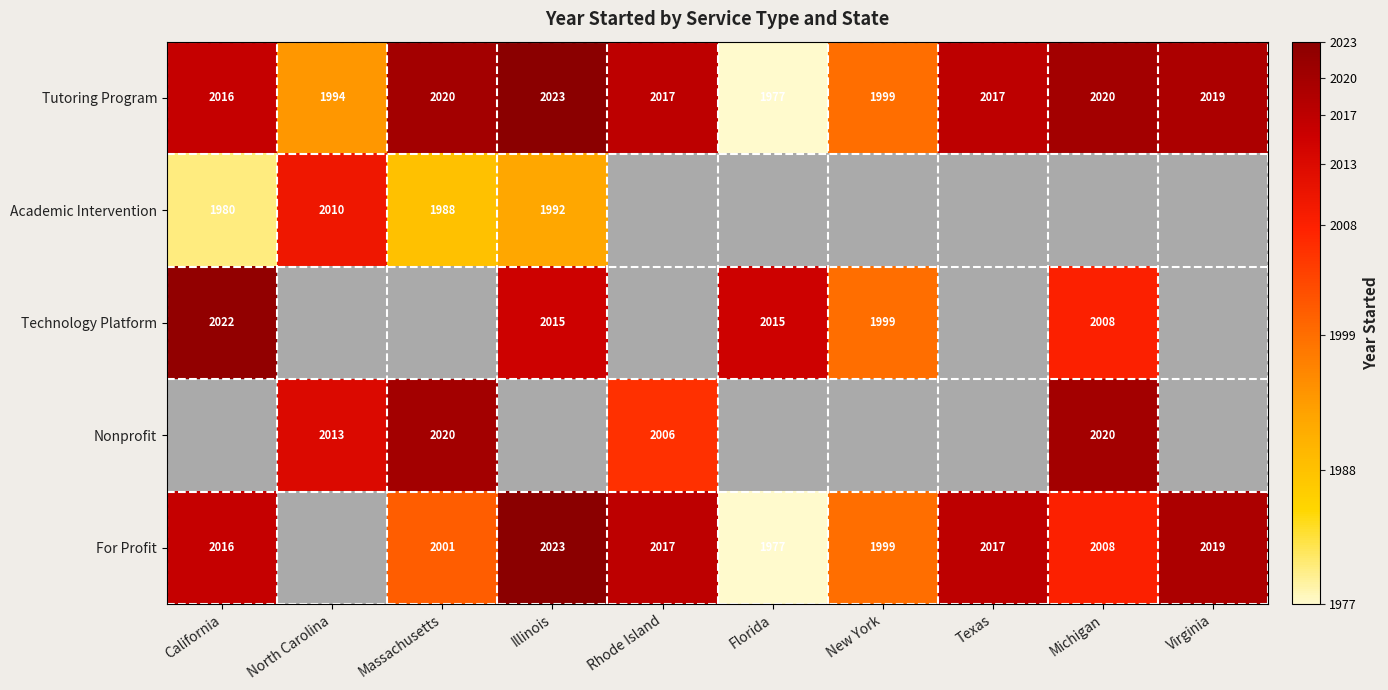

What is the maximum value shown in the chart?

2023